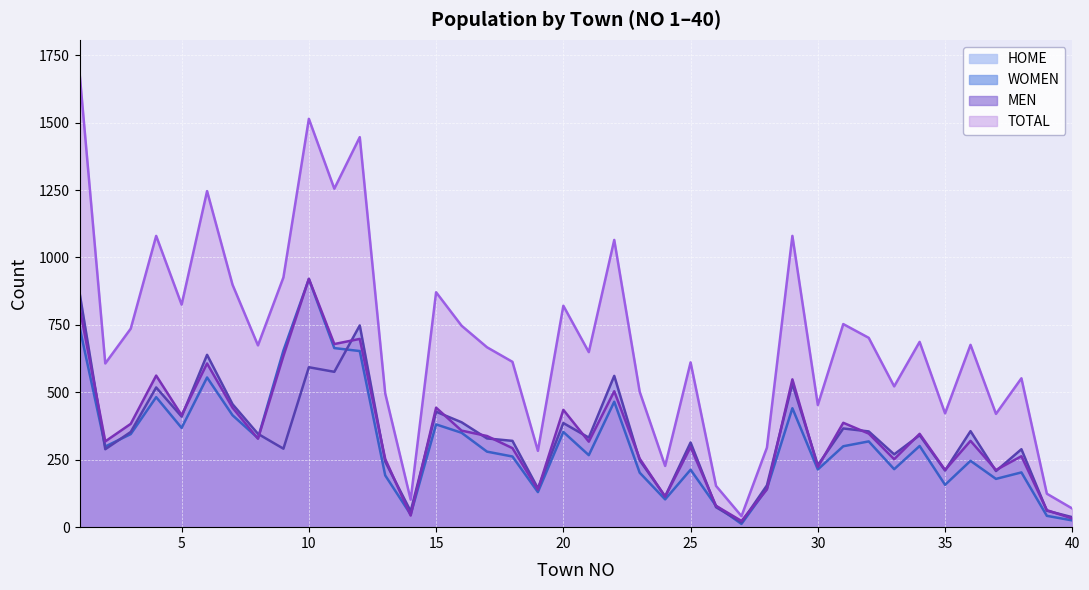

What is the difference between the maximum and minimum values in the MEN series?

898